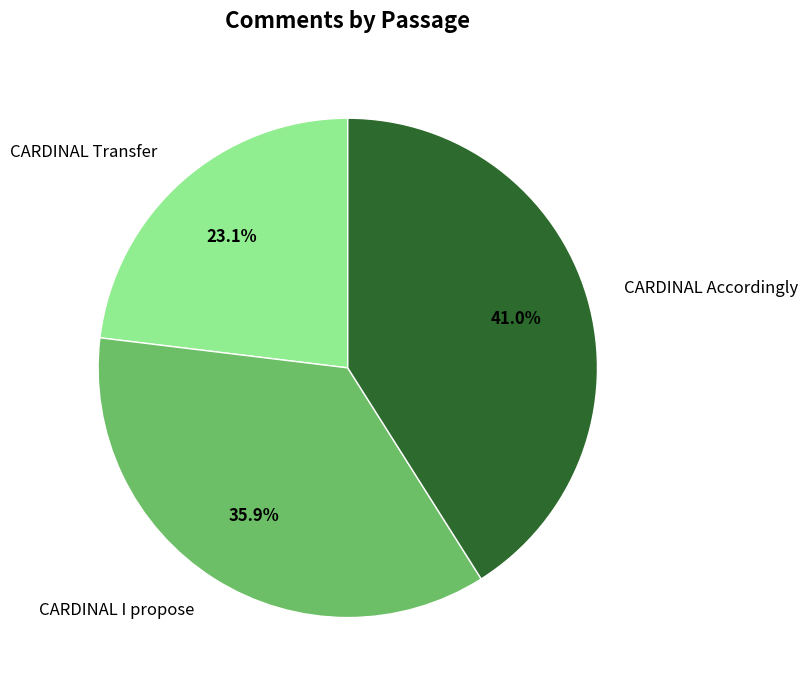

To the nearest percent, what portion does CARDINAL I propose represent?

36%